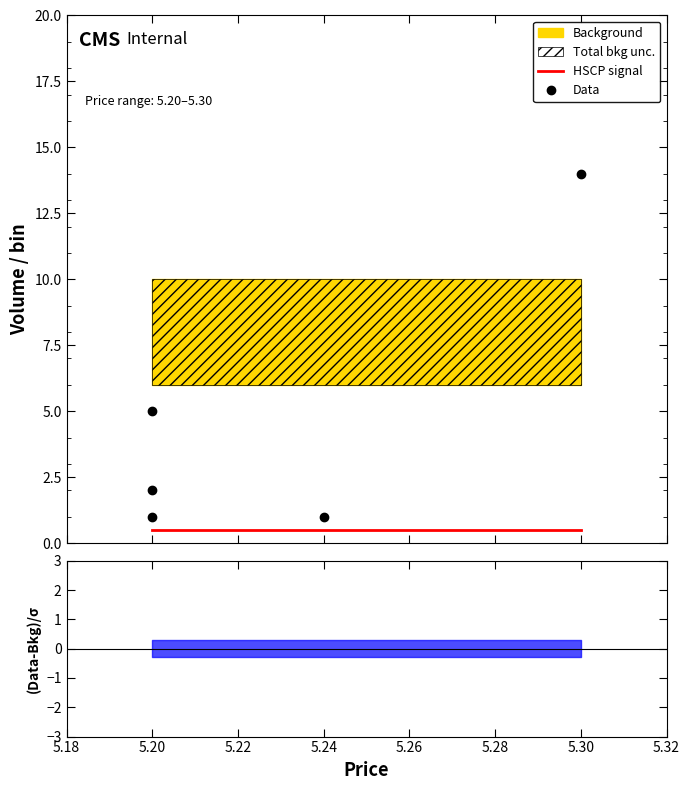

True or false: there are more than 1 points higher than both neighbors.

False